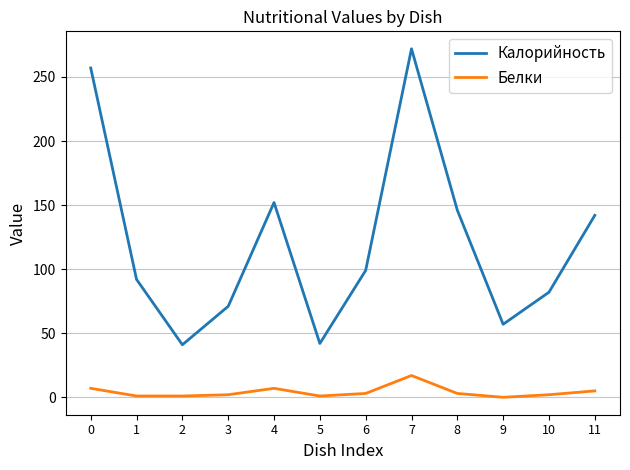

What is the maximum value for Калорийность?

272